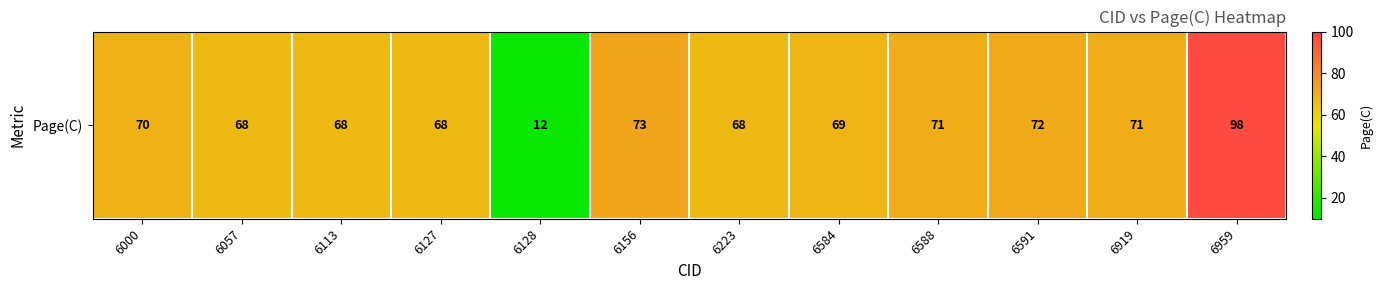

Reading left to right, extract all data points from this chart.

70	68	68	68	12	73	68	69	71	72	71	98